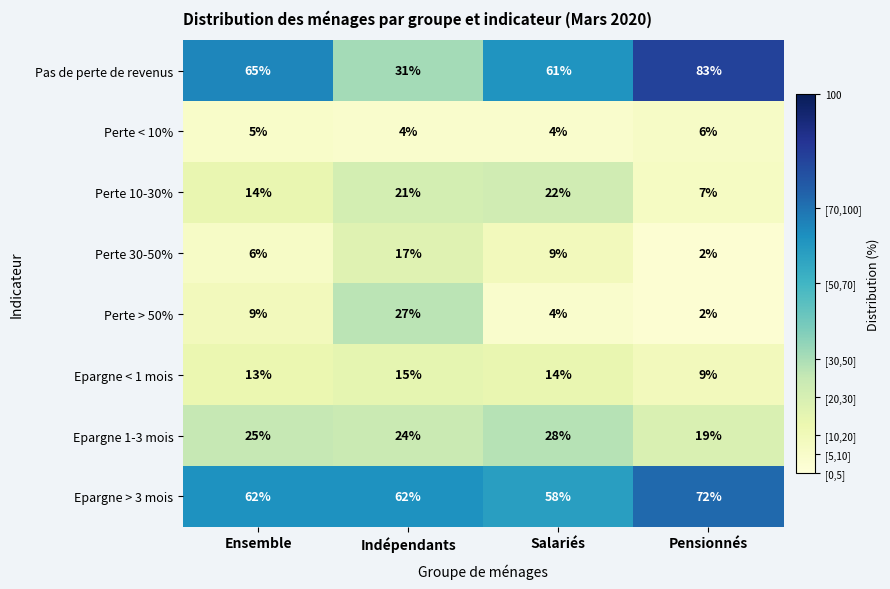

How many series are shown in this chart?

8